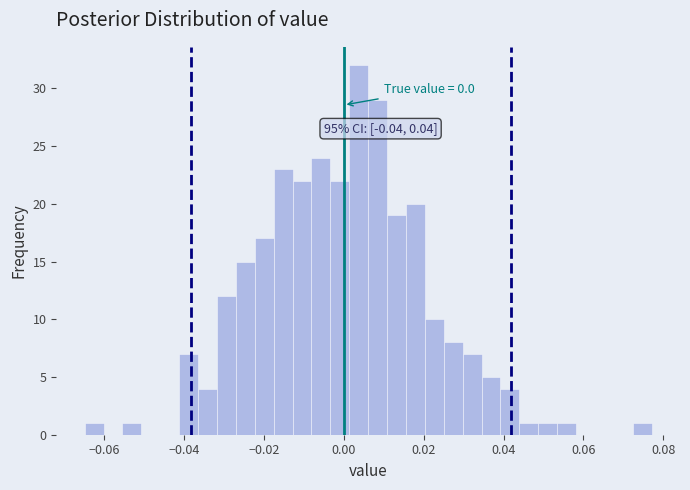

Read against the x-axis, roughly where is the centre of the tallest bar?

0.004